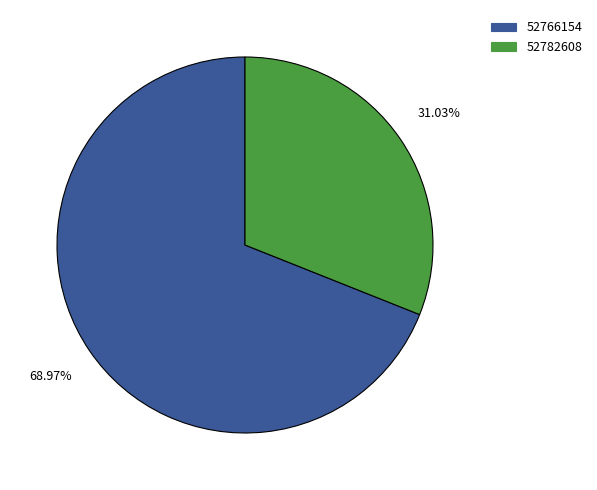

To the nearest percent, what percentage of the pie is 52766154?

69%